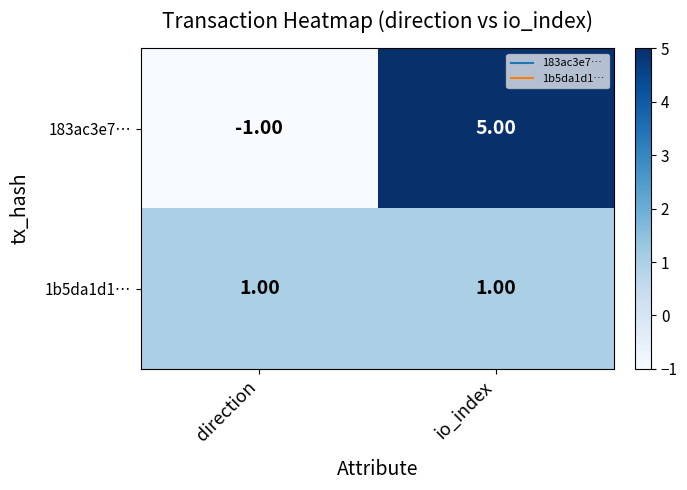

Where is 183ac3e7… nearest to the value 2?

direction